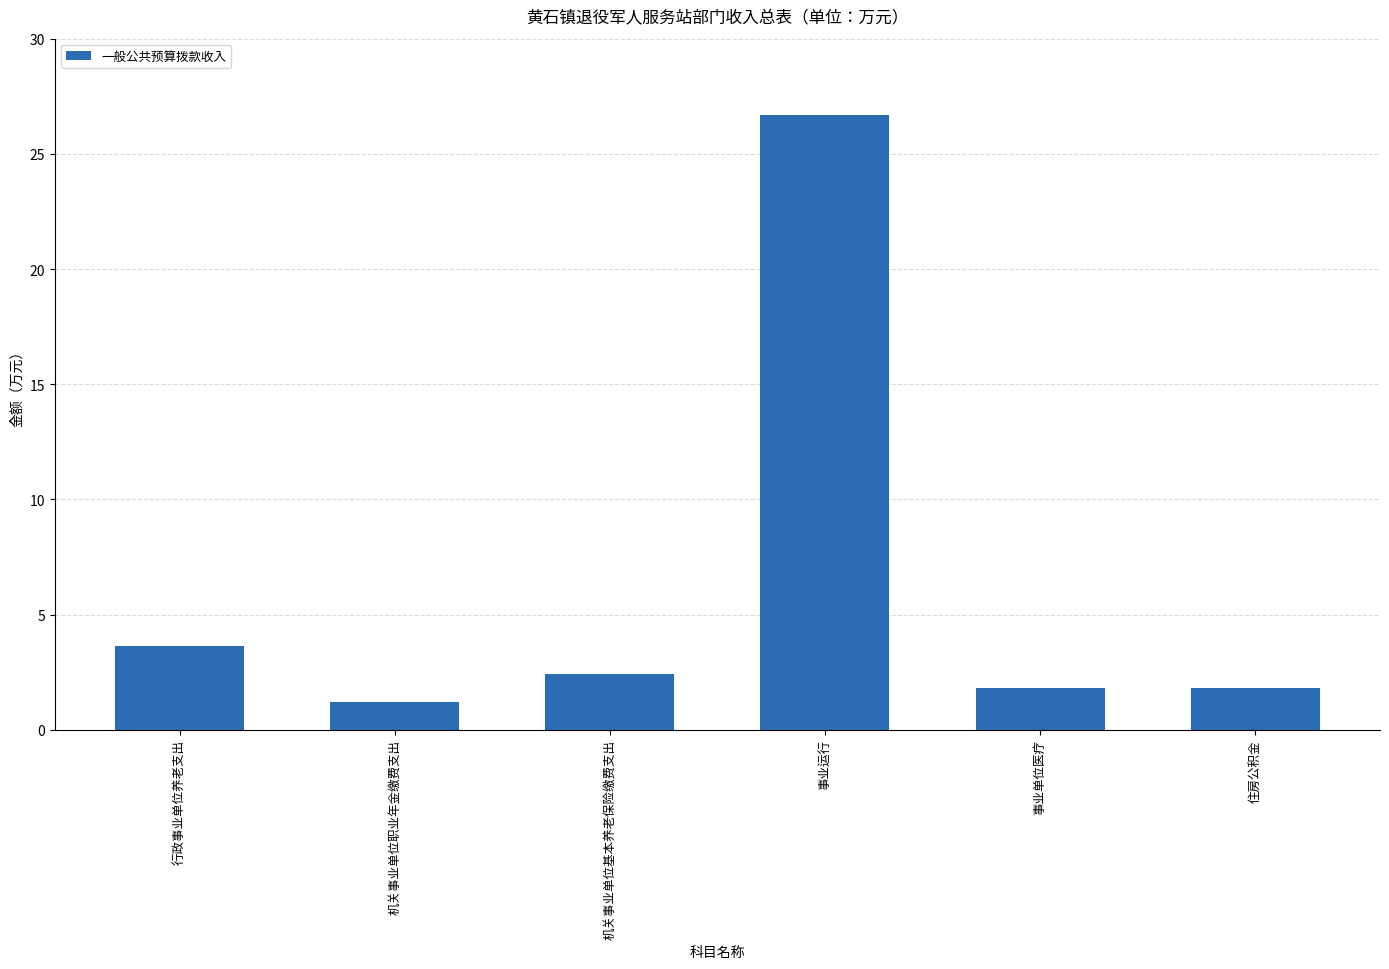

What is the difference between the values at 事业运行 and 行政事业单位养老支出?

23.1